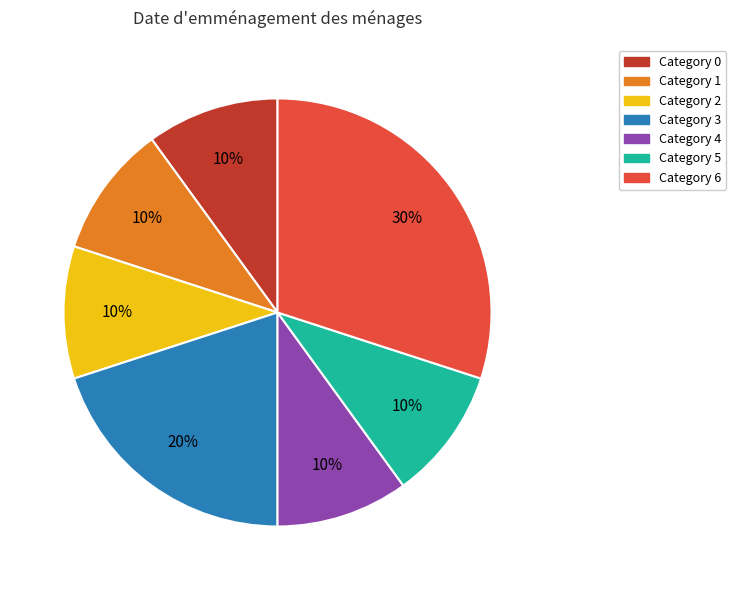

Is there any slice that represents more than half of the pie?

No